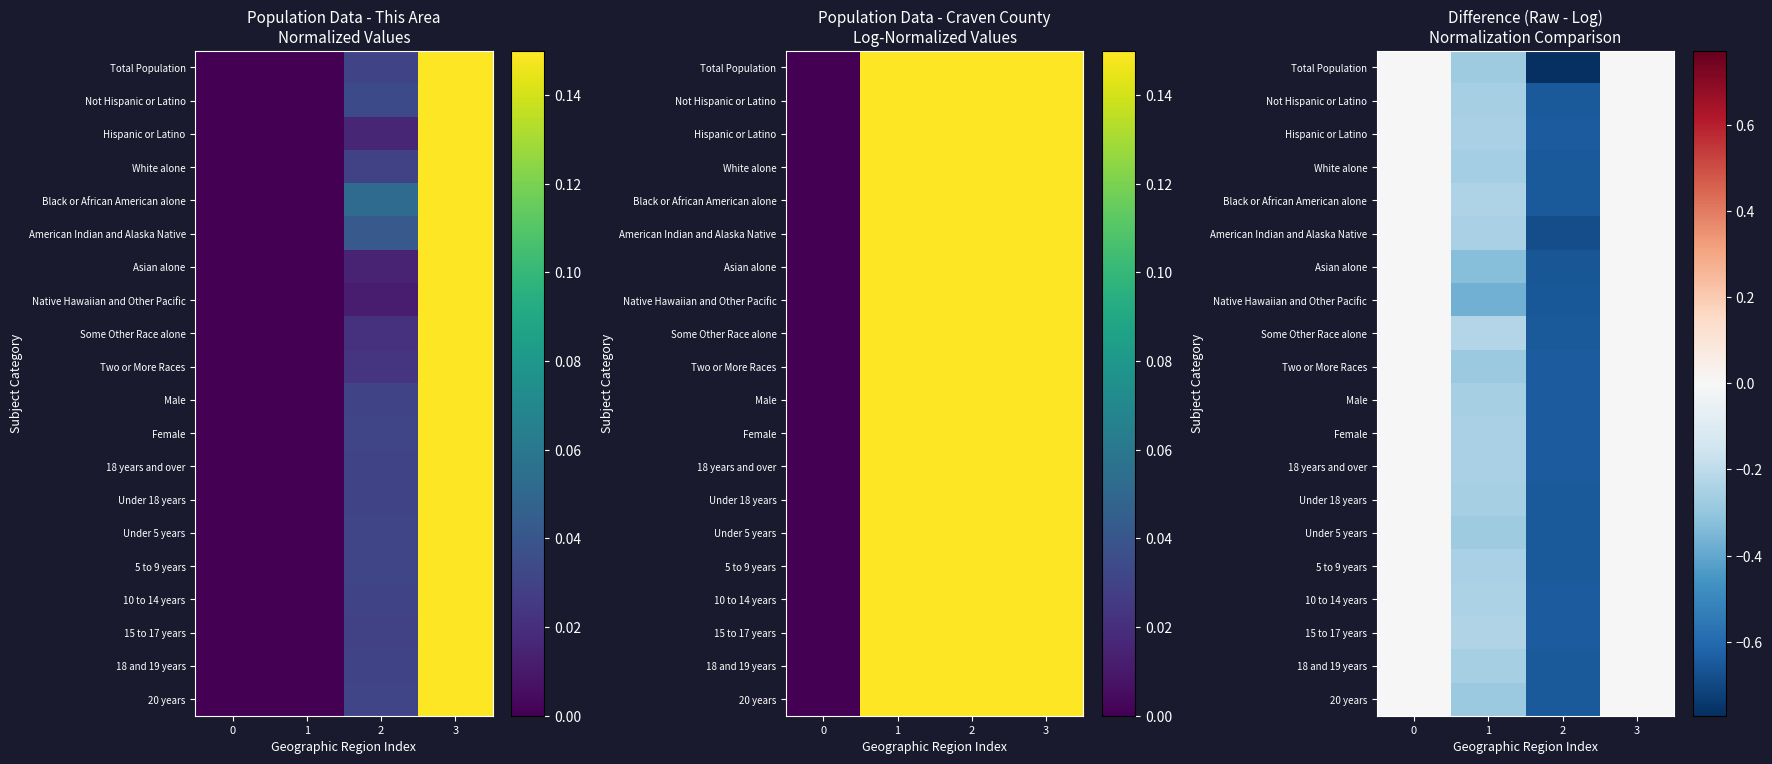

Count the number of data series in this chart.

20